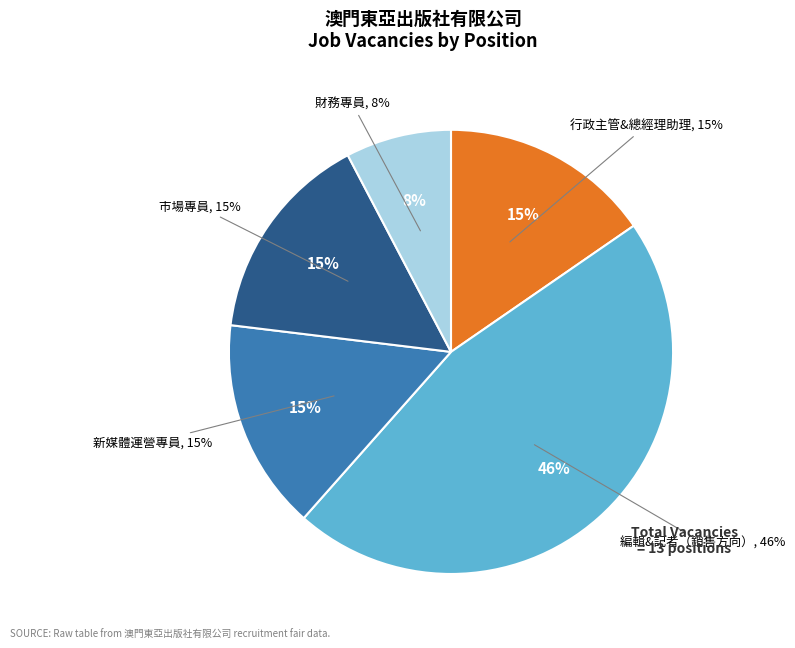

Does 行政主管&總經理助理
(No. 1) account for over 50% of the chart?

No